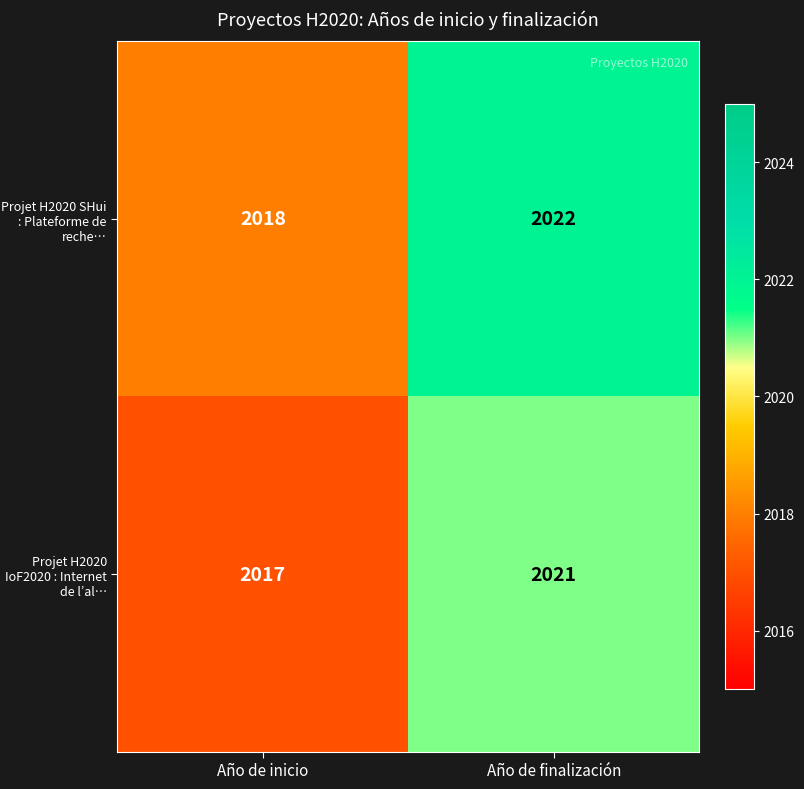

Reading left to right, list all the values displayed in this chart.

Projet H2020 SHui : Plateforme de reche…: 2018	2022
Projet H2020 IoF2020 : Internet de l’al…: 2017	2021